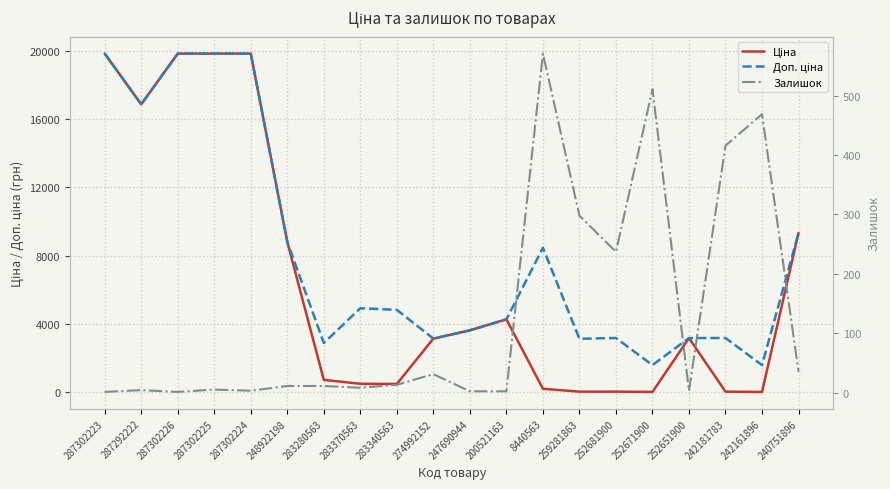

Which series has the largest total across all categories?

Доп. ціна